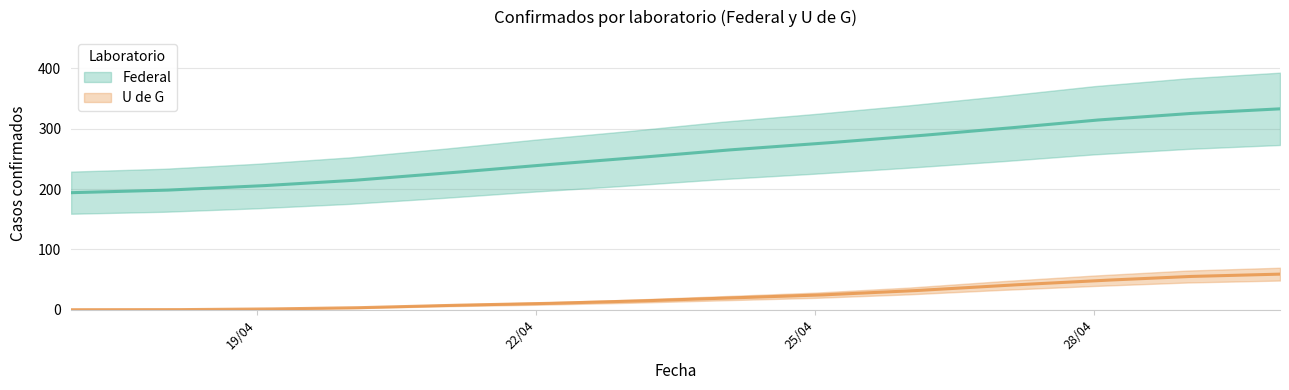

What is the spread (max minus min) of values at 25/04/2020?

251